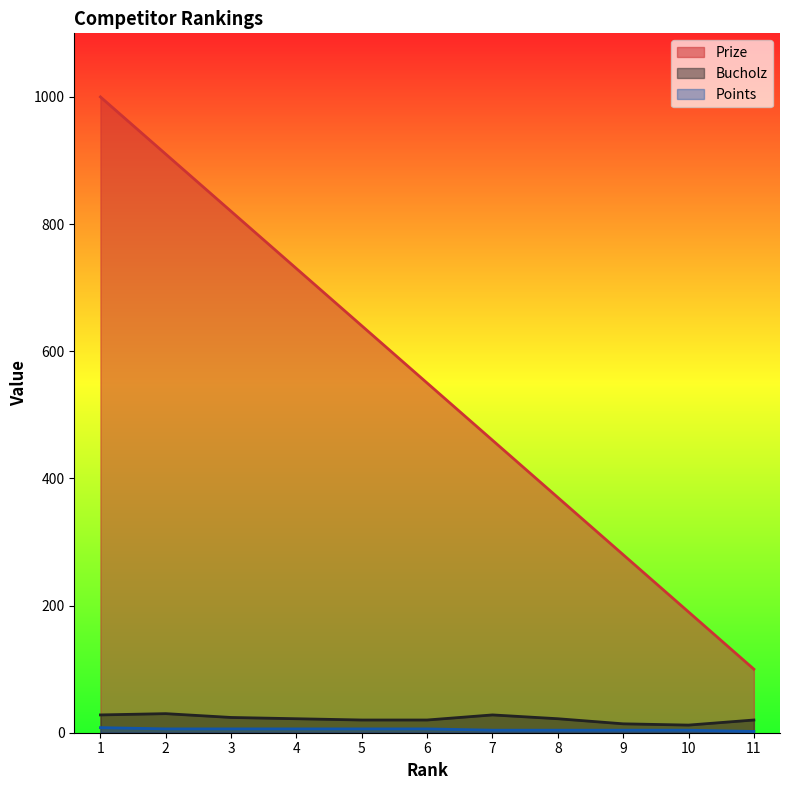

What is the minimum value shown in the chart?

2